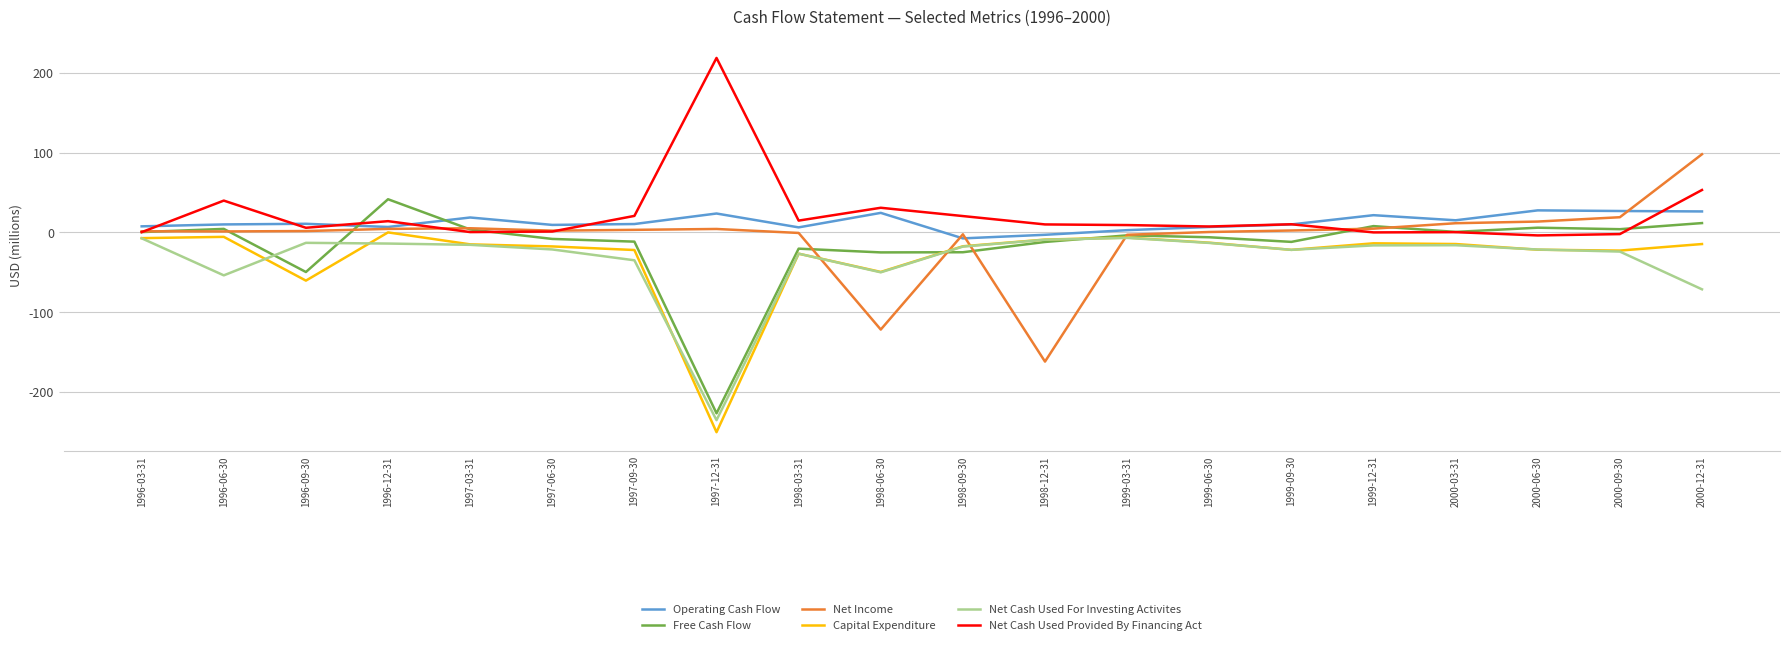

Is this an area chart (filled region under the line)?

No